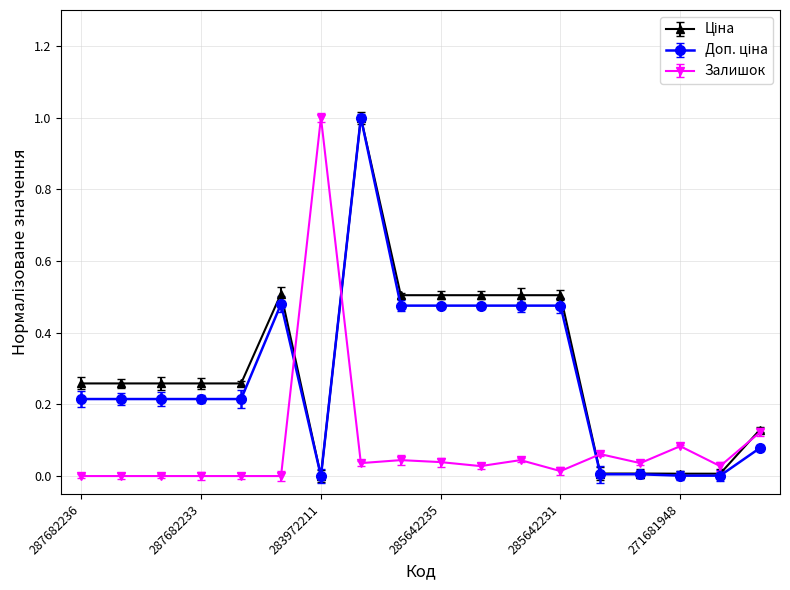

What is the highest value of the Залишок series?

1.0